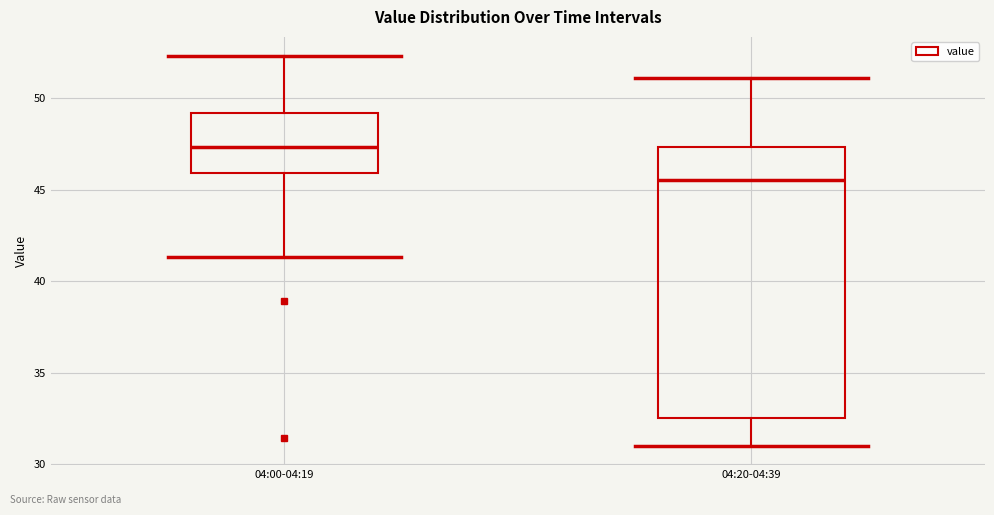

Where does the lower whisker of the box for 04:00-04:19 end on the y-axis? The values are not printed on the chart, so give them approximately, as read against the axis.

41.5